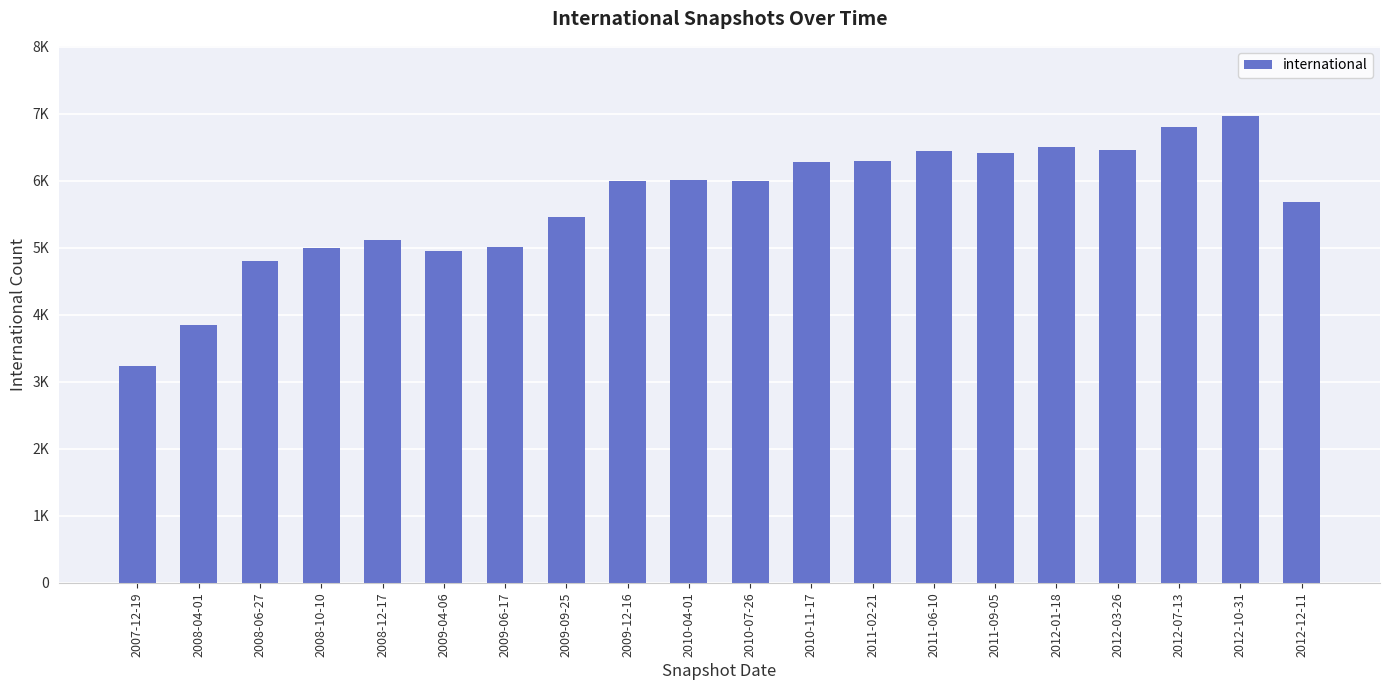

True or false: the data shows 5013 at 2009-06-17.

True